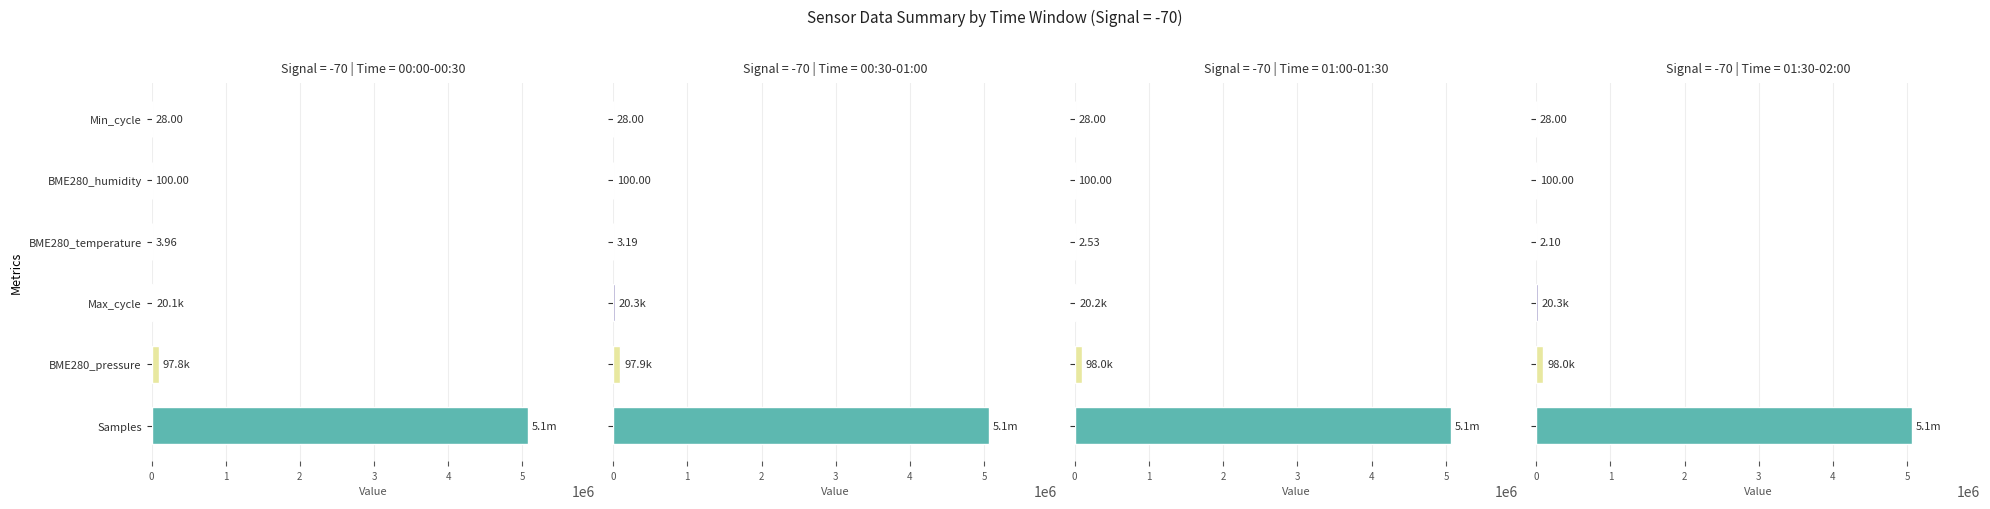

What are all the series names shown in the legend?

Samples, BME280_pressure, Max_cycle, BME280_temperature, BME280_humidity, Min_cycle